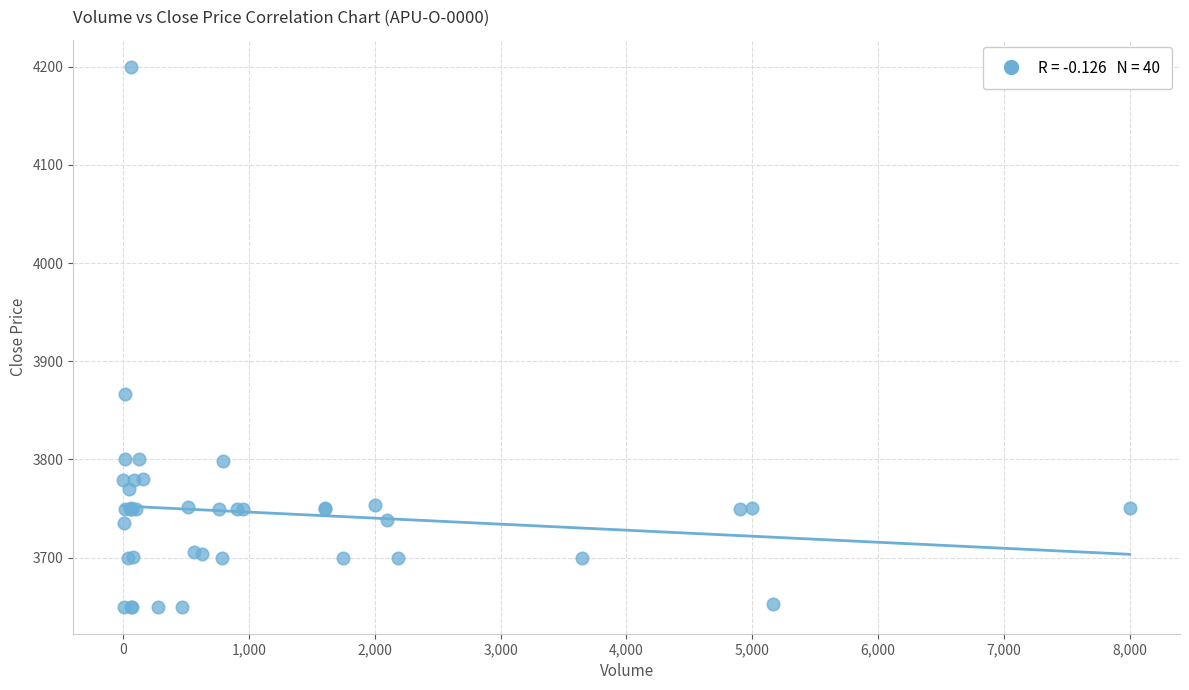

What Y value in the scatter plot is closest to 3925?

3867